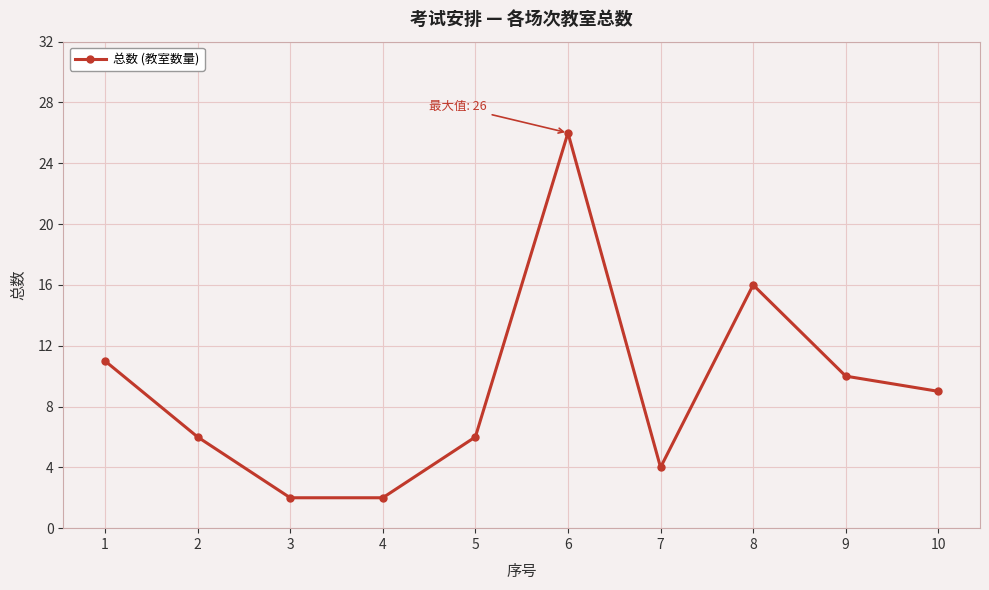

What is the smallest value displayed?

2